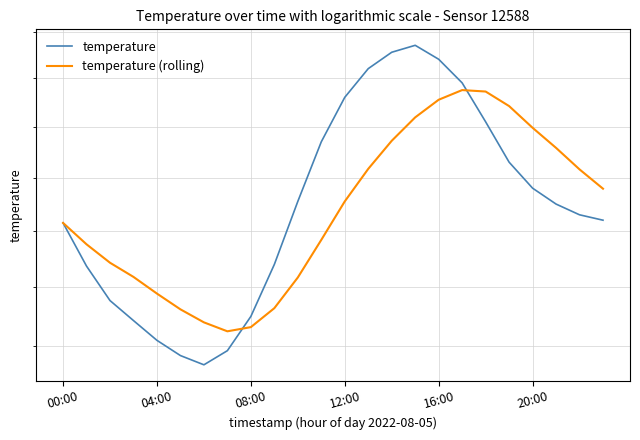

How many distinct data groups are displayed?

2